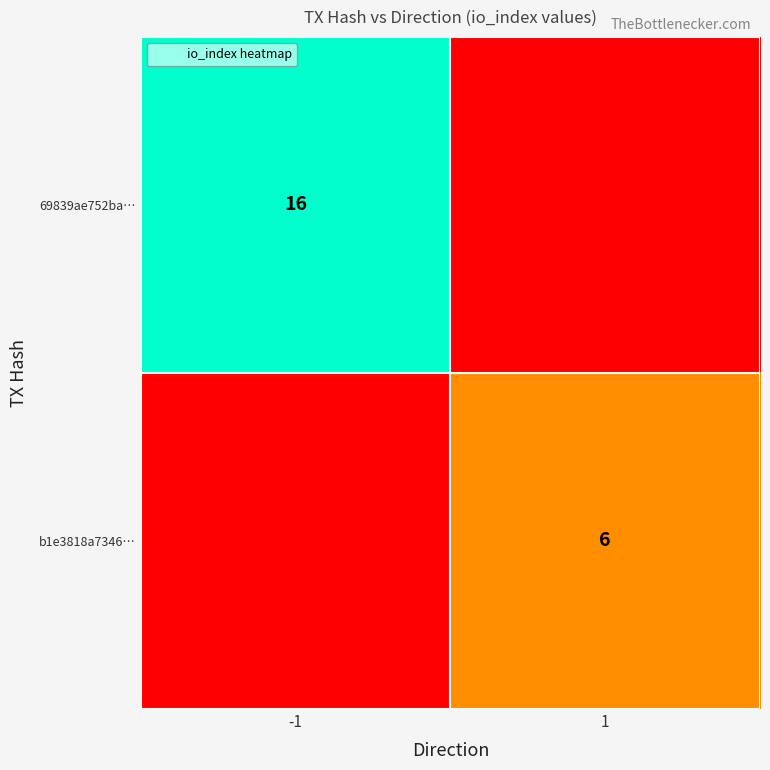

Is it true that b1e3818a7346… equals 4 at 1?

False